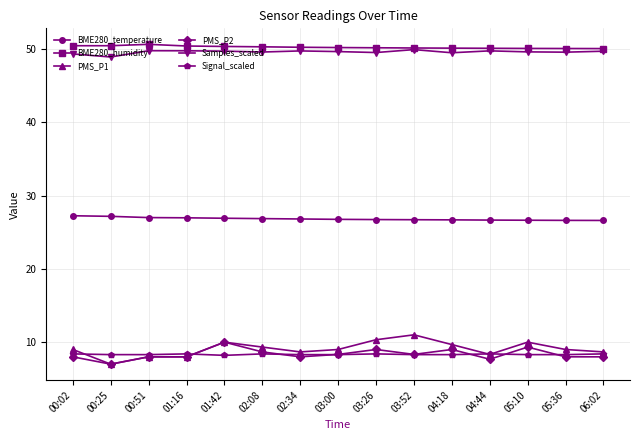

At which label does PMS_P1 reach its minimum?

00:25